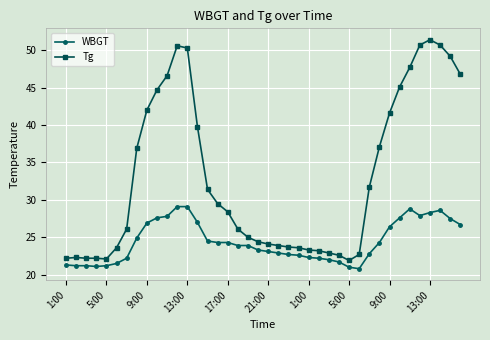

Does the chart display data point markers on the line(s)?

Yes